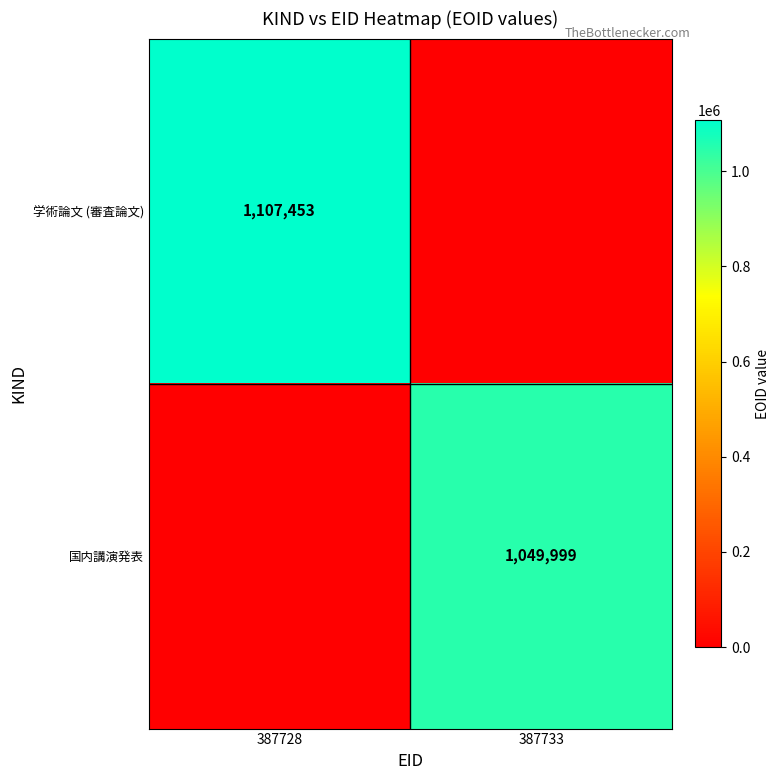

The value of 学術論文 (審査論文) at 387728 is 1107453. True or false?

True